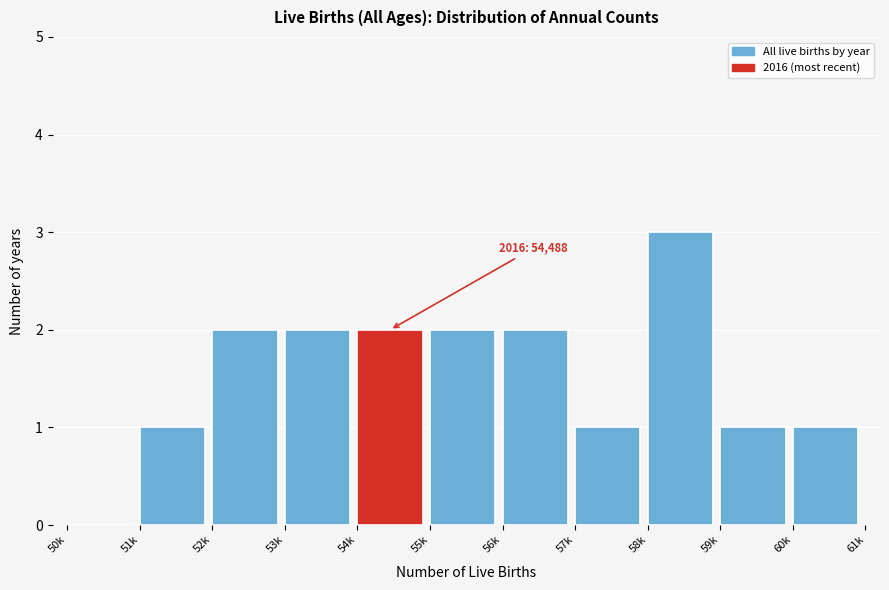

Reading left to right, what are all the values shown in this chart?

50k=0	51k=1	52k=2	53k=2	54k=2	55k=2	56k=2	57k=1	58k=3	59k=1	60k=1